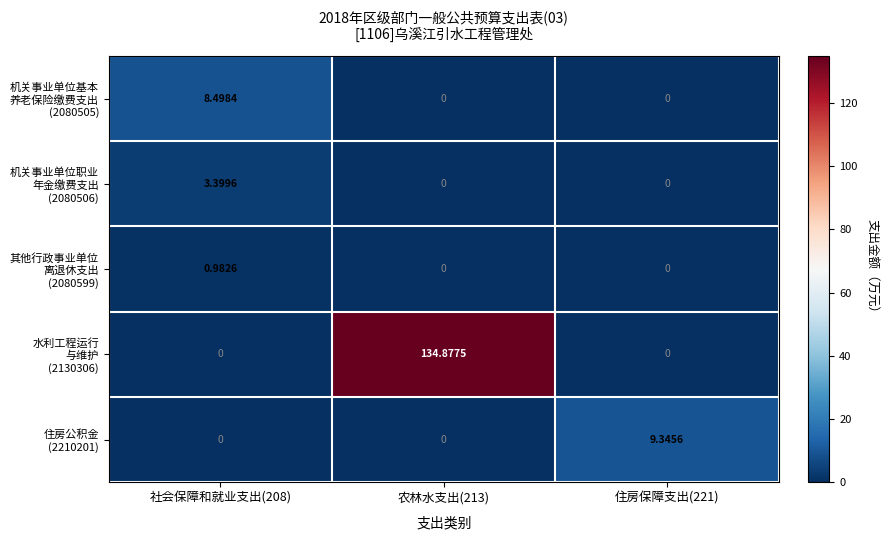

At how many categories does at least one series exceed 119?

1